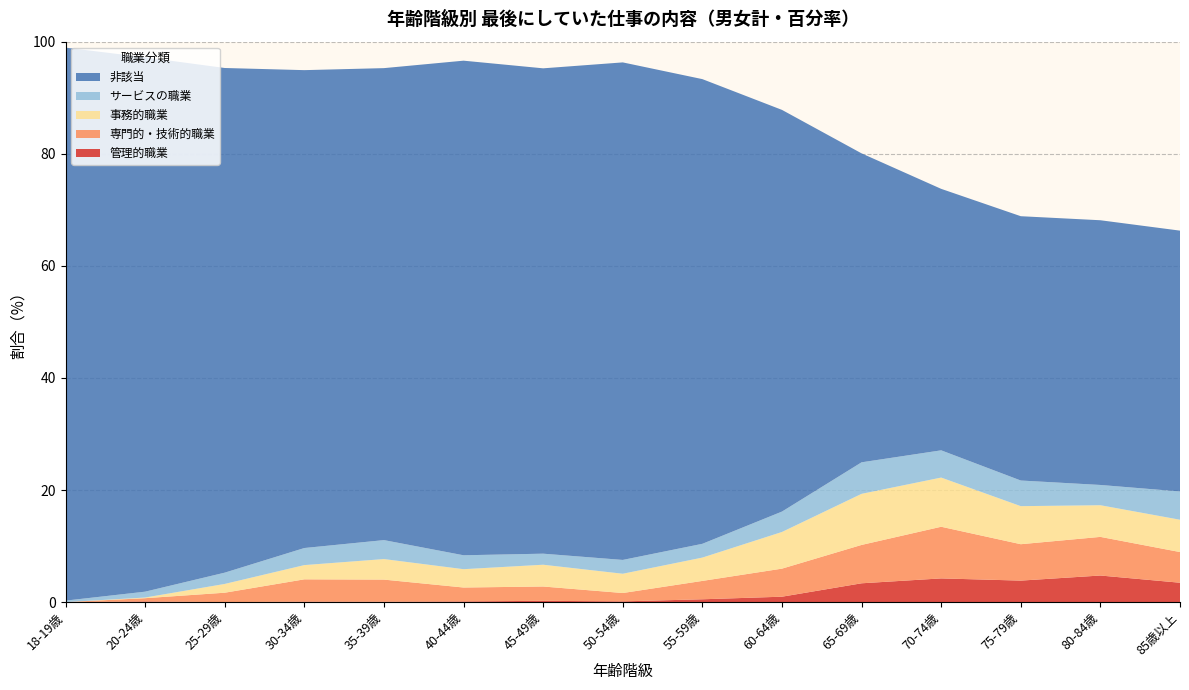

Reading right to left, list all the values displayed in this chart.

管理的職業: 3.5	4.7	3.8	4.2	3.4	1.0	0.5	0.1	0.2	0.1	0.1	0.1	0.0	0.1	0.0
専門的・技術的職業: 5.5	6.9	6.5	9.2	6.8	5.0	3.3	1.5	2.6	2.5	3.9	4.0	1.7	0.6	0.0
事務的職業: 5.8	5.6	6.8	8.8	9.1	6.5	4.2	3.4	3.9	3.3	3.7	2.5	1.6	0.1	0.0
サービスの職業: 5.0	3.6	4.6	4.9	5.6	3.6	2.5	2.5	2.0	2.5	3.4	3.0	2.0	1.0	0.3
非該当: 46.5	47.2	47.2	46.7	55.1	71.7	82.9	88.8	86.6	88.2	84.2	85.3	90.0	95.3	98.7